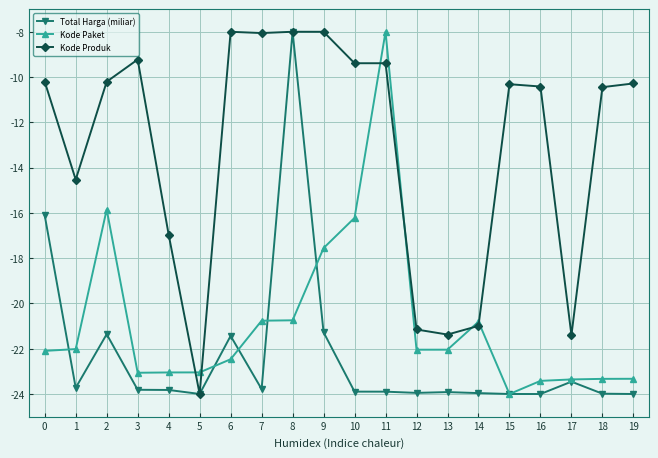

What is the spread (max minus min) of values at 13?

2.5